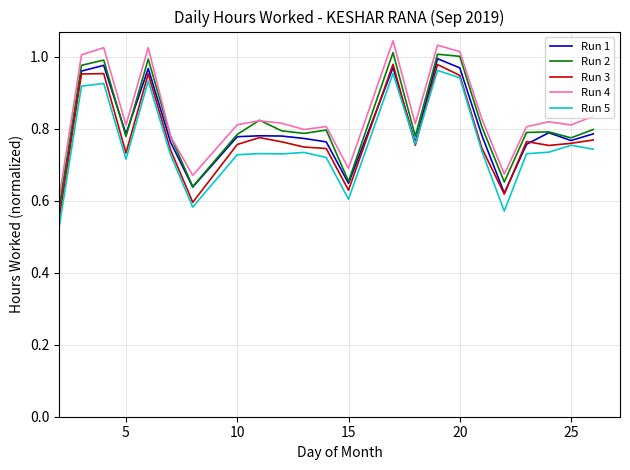

What are all the series names shown in the legend?

Run 1, Run 2, Run 3, Run 4, Run 5